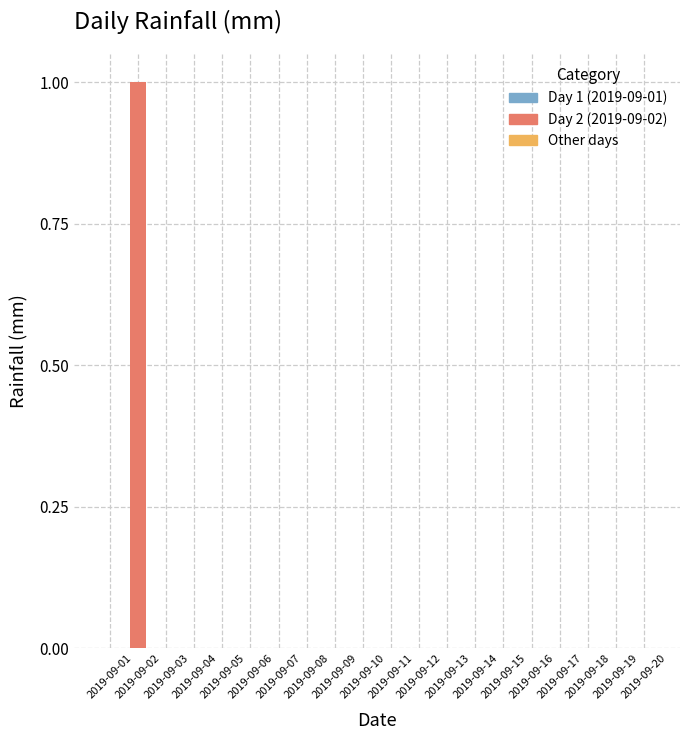

True or false: the data shows 0 at 2019-09-08.

True